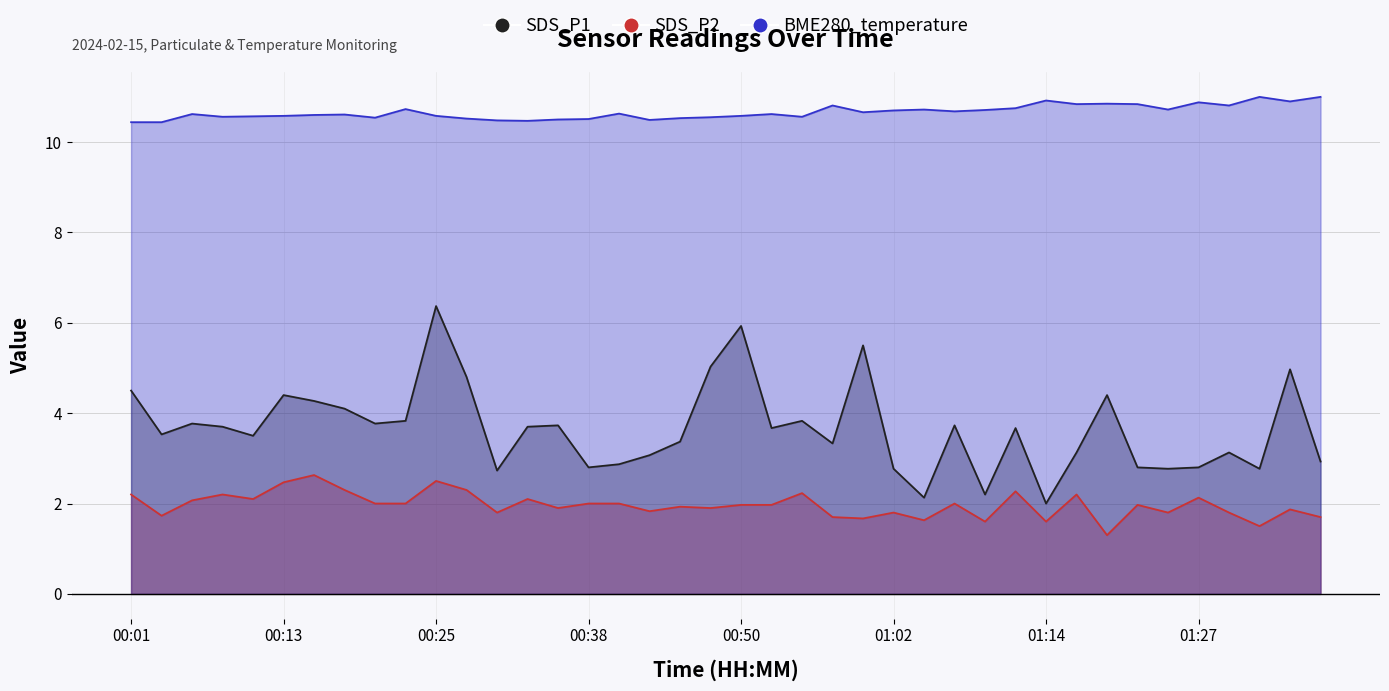

True or false: BME280_temperature and SDS_P2 intersect in this chart.

False